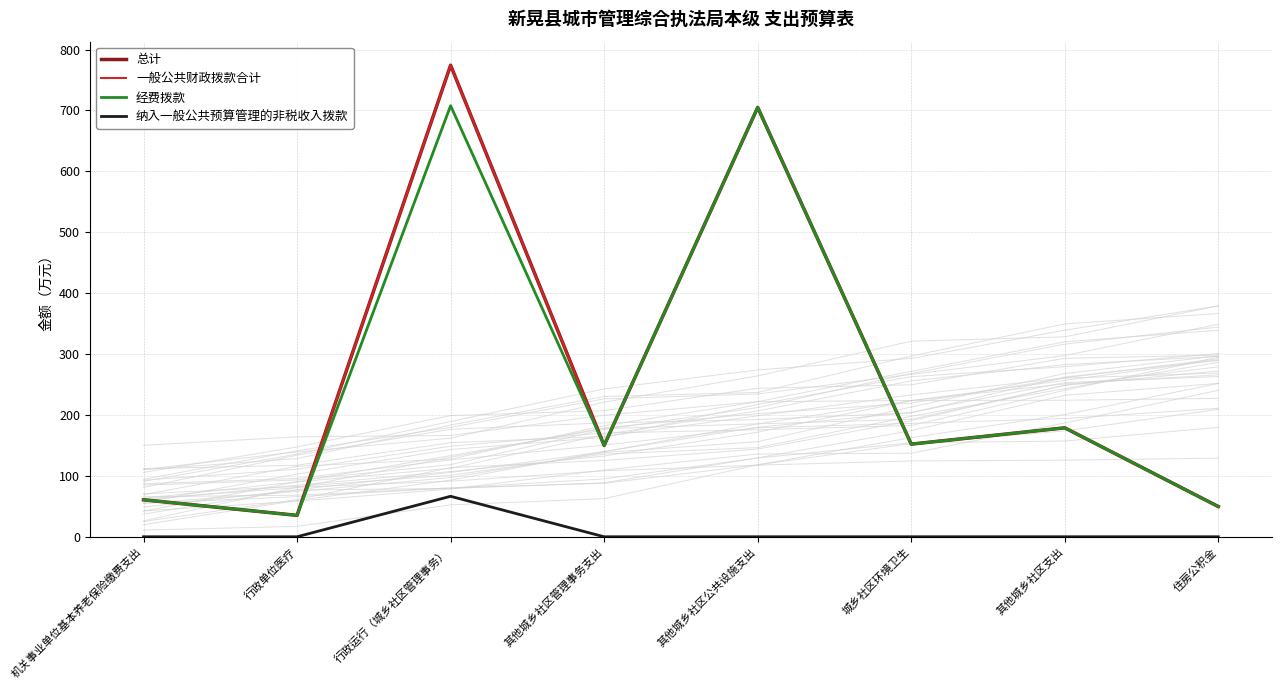

How many lines are shown in the chart?

4